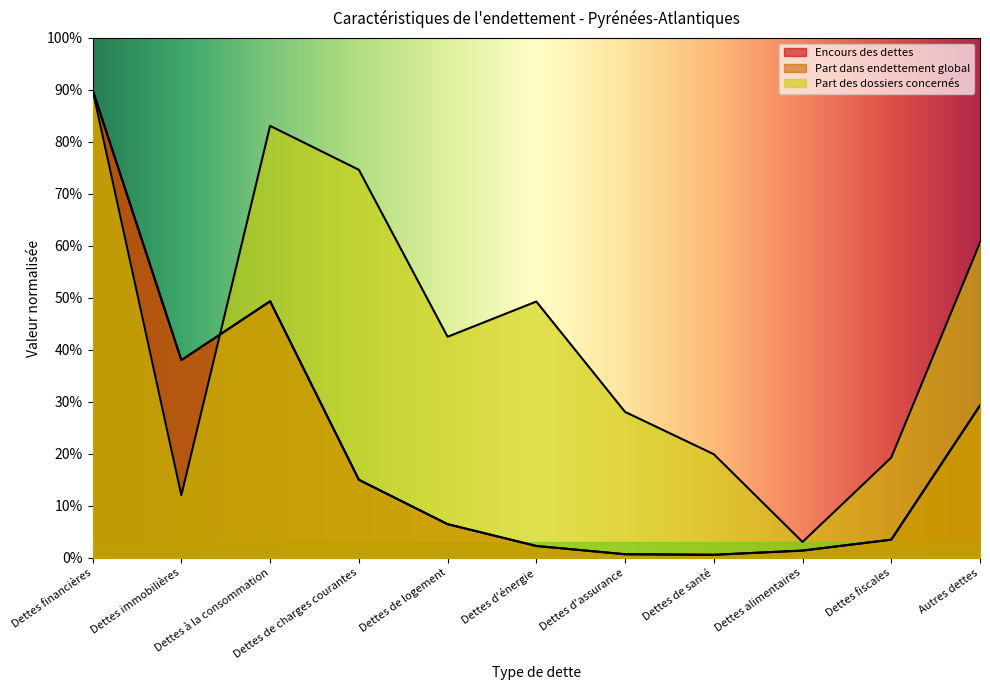

What is the difference between the Part dans endettement global values at Dettes à la consommation and Dettes alimentaires?

47.9